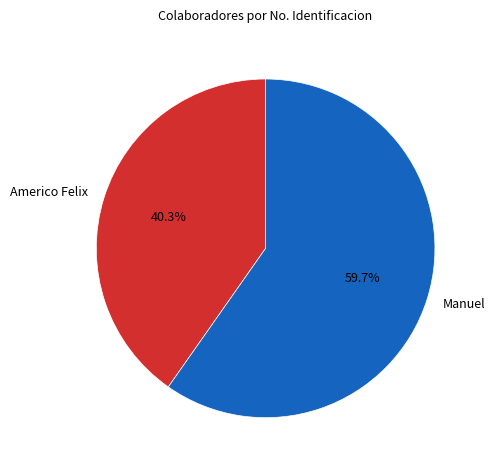

To the nearest percent, what is the difference between the largest and smallest slice percentages?

19%